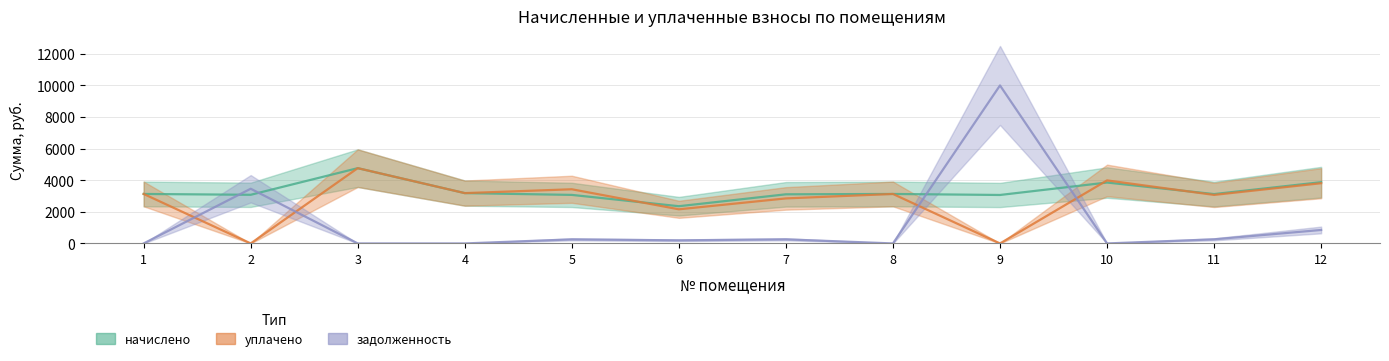

True or false: задолженность has a value of 852.0 at 12.

True